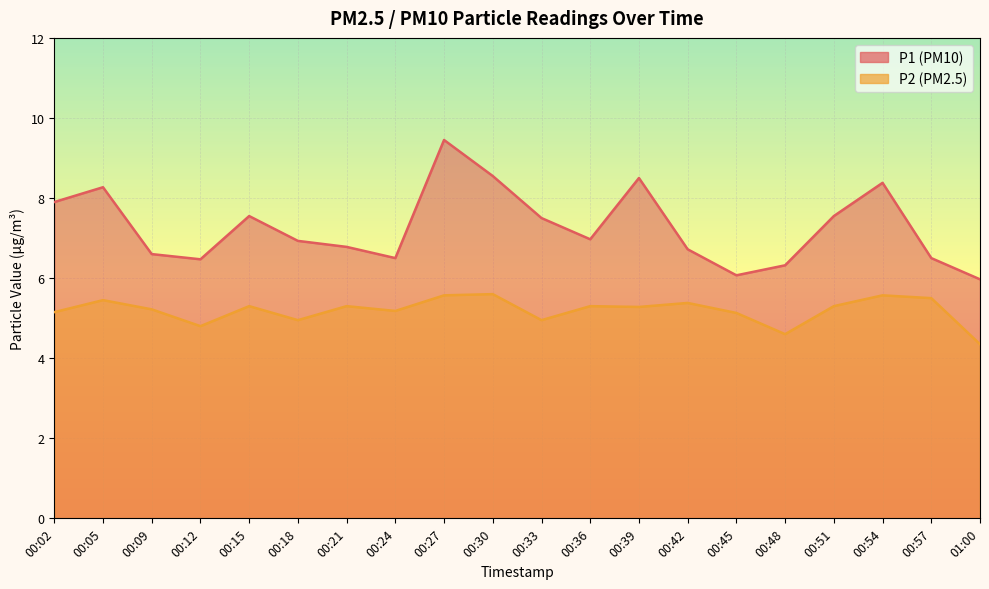

True or false: P1 and P2 cross at least once.

False